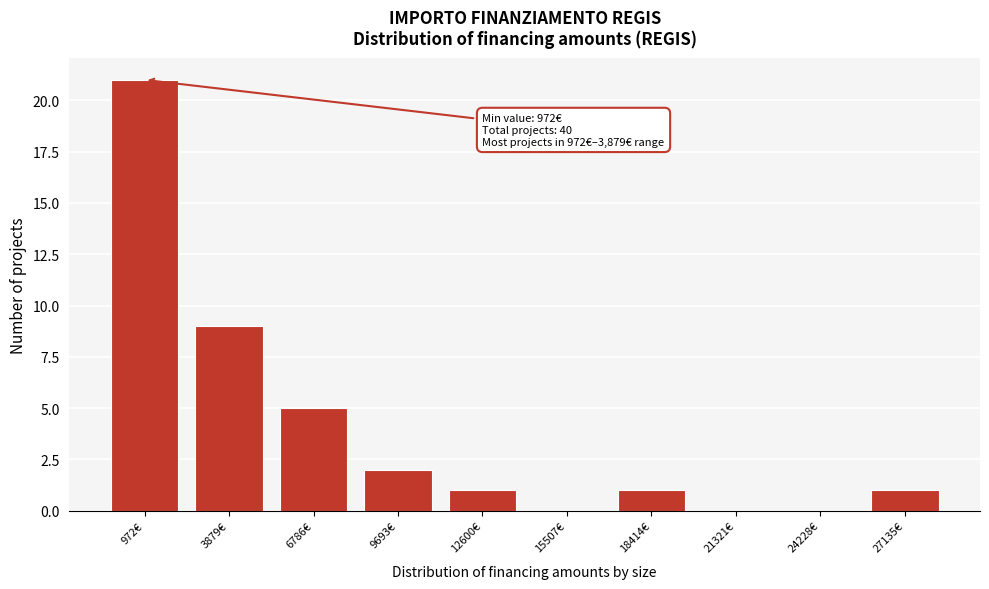

Reading left to right, transcribe all the data shown in this chart.

972€=21	3879€=9	6786€=5	9693€=2	12600€=1	15507€=0	18414€=1	21321€=0	24228€=0	27135€=1